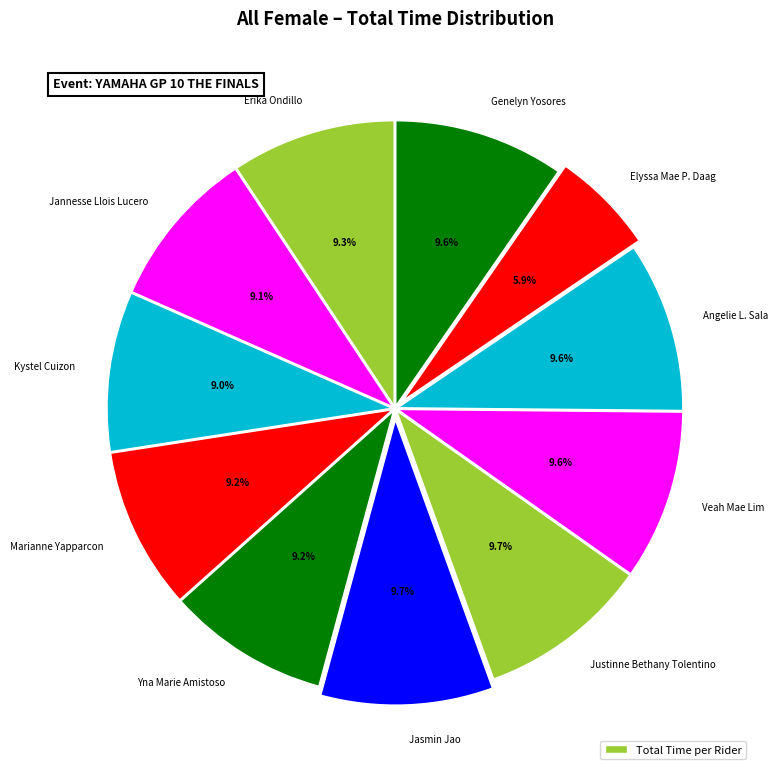

How many slices are in this pie chart?

11